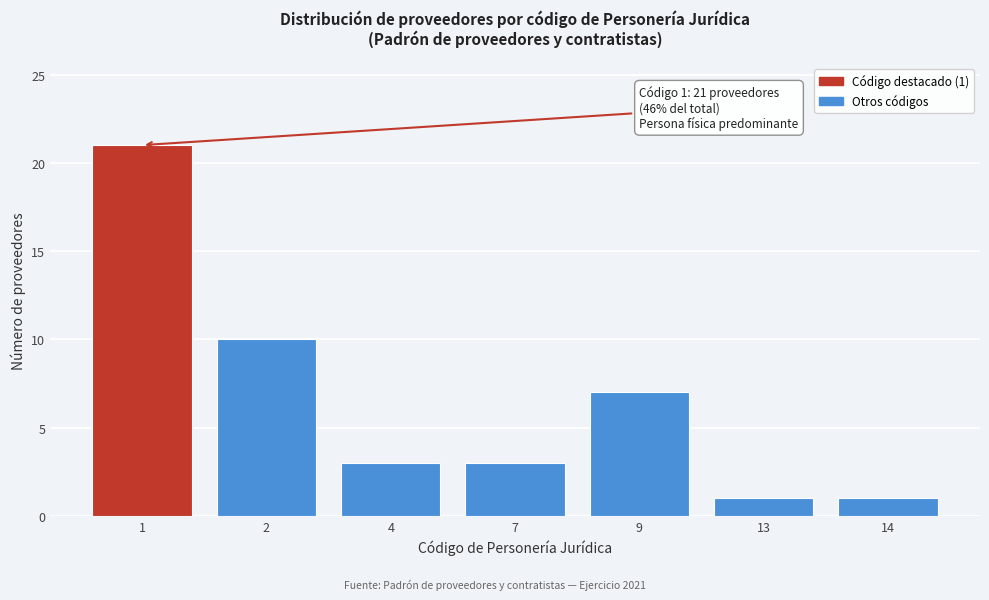

Reading right to left, list all the values displayed in this chart.

1	1	7	3	3	10	21